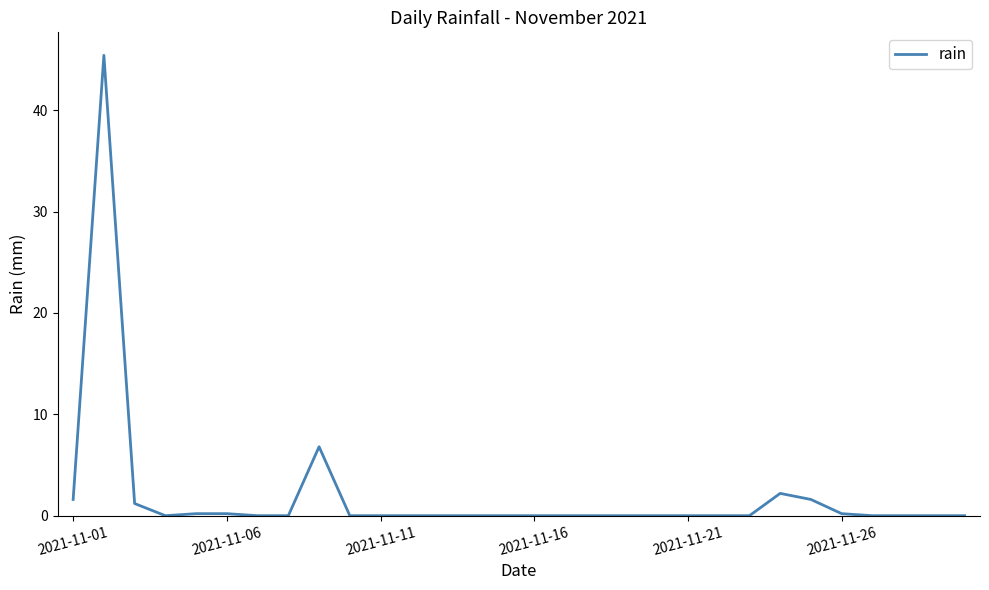

What is the greatest value displayed?

45.4